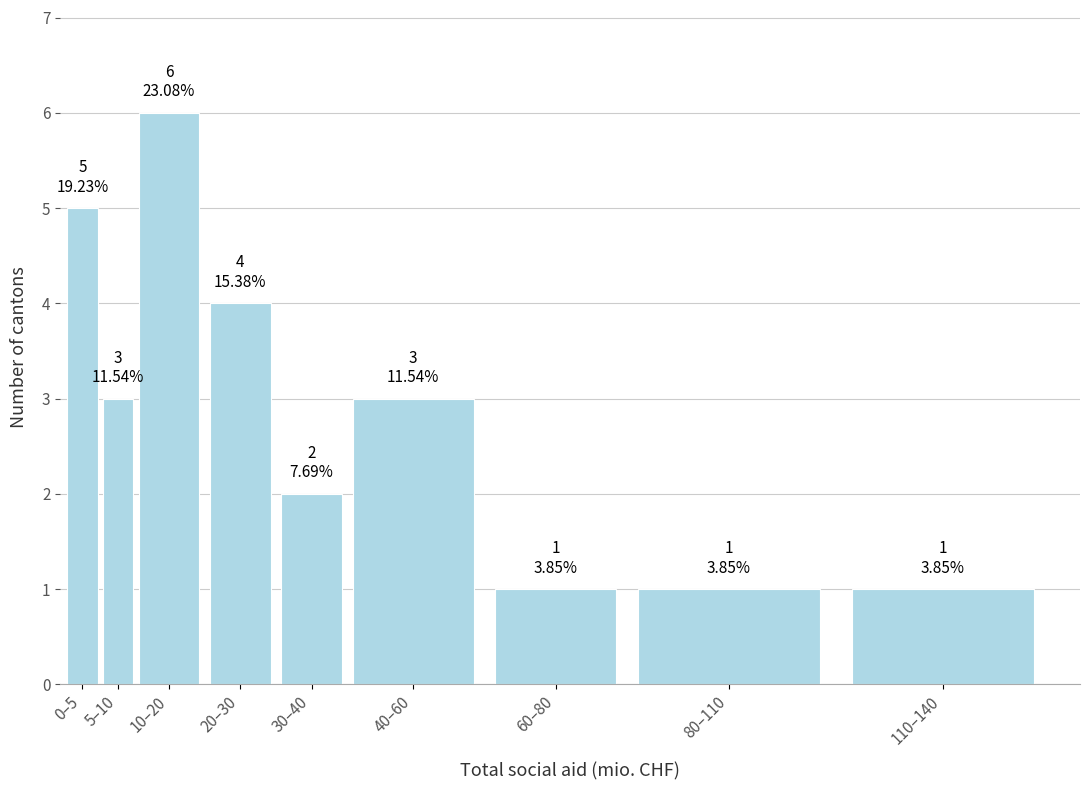

Reading left to right, list all the values displayed in this chart.

5	3	6	4	2	3	1	1	1